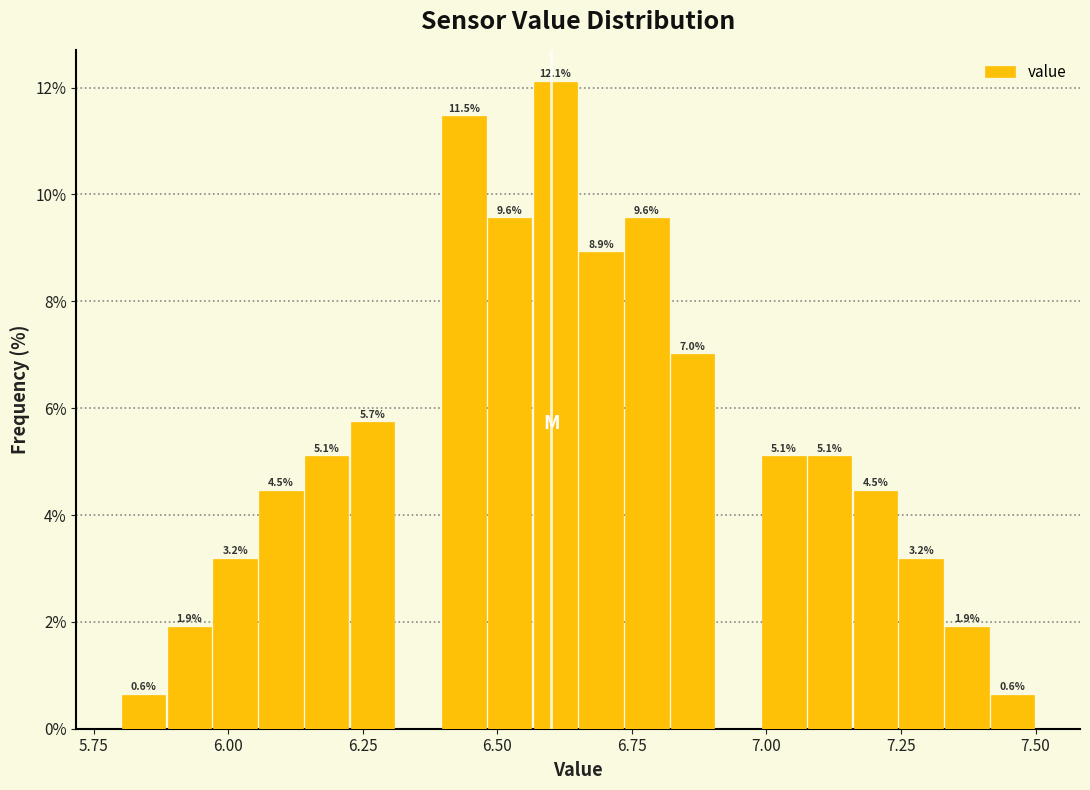

Read against the x-axis, roughly where is the centre of the tallest bar?

6.60